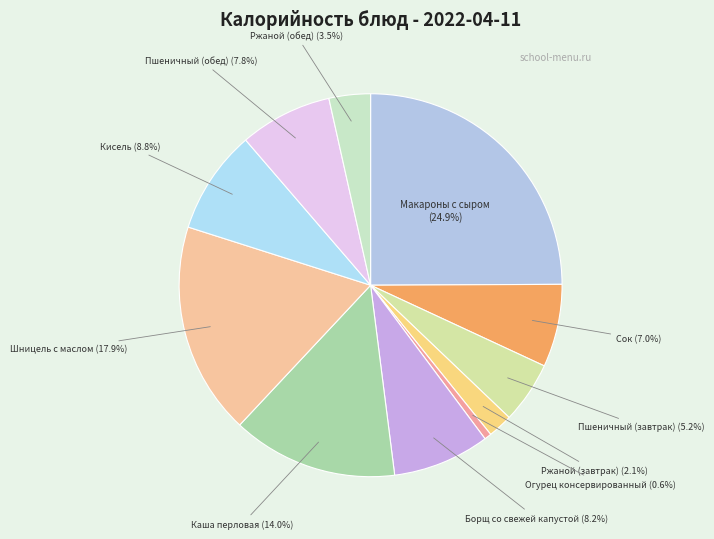

Does Ржаной (завтрак) represent more than half of the total?

No